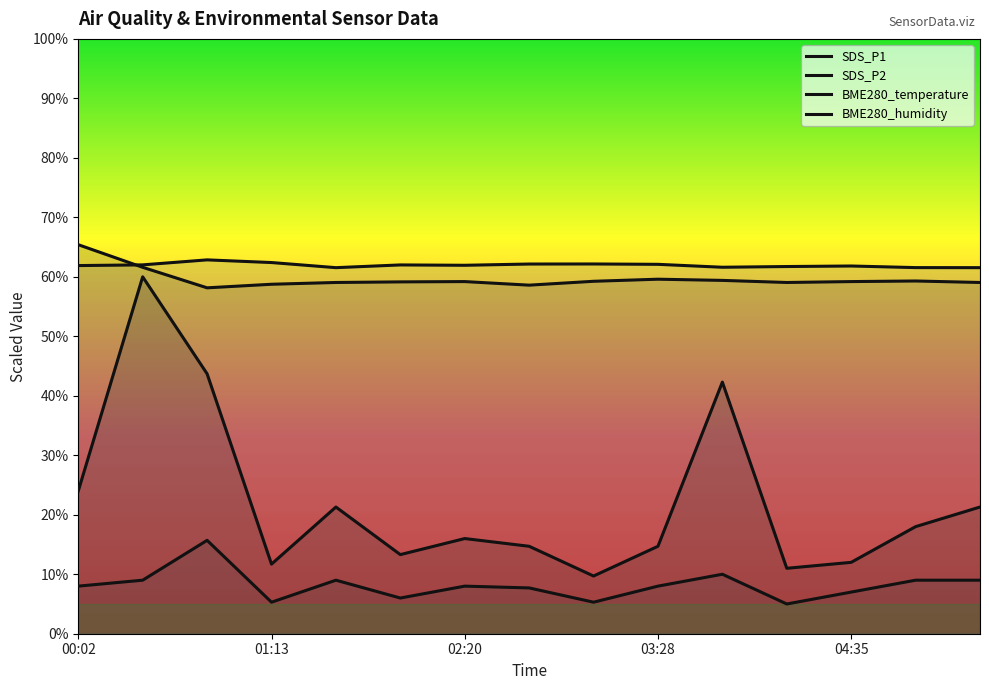

Is it true that SDS_P1 equals 19.5 at 01:13?

False